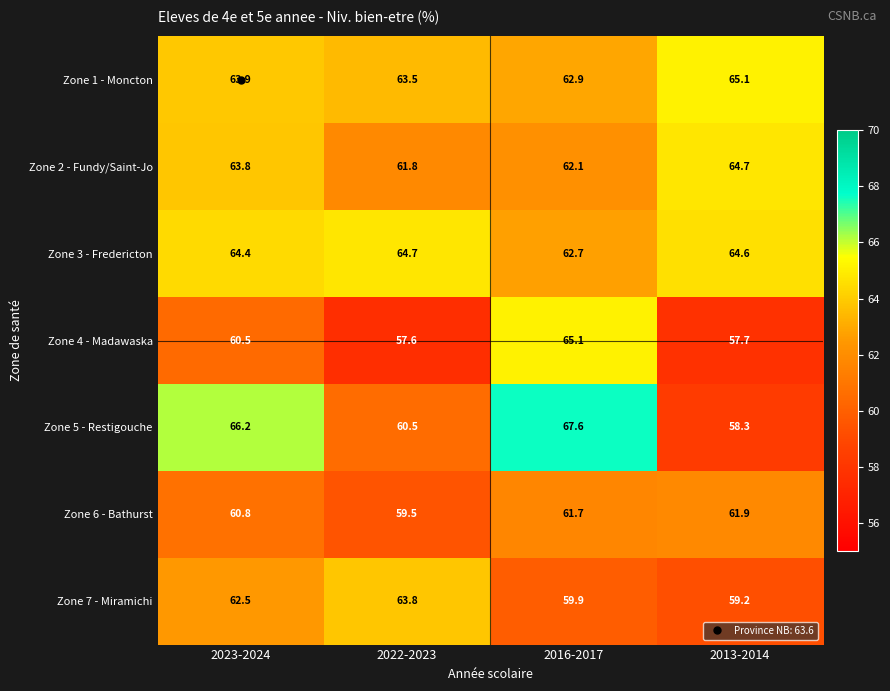

What is the difference between the maximum and second lowest values in the Zone 6 - Bathurst series?

1.1